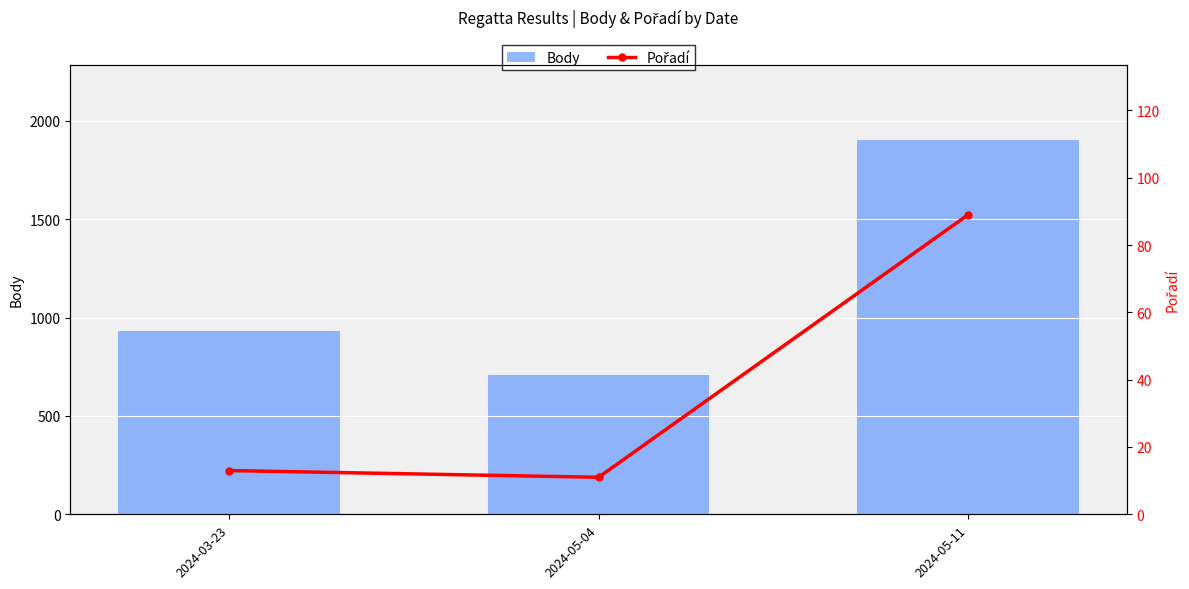

How many values in the Pořadí series exceed 13?

1